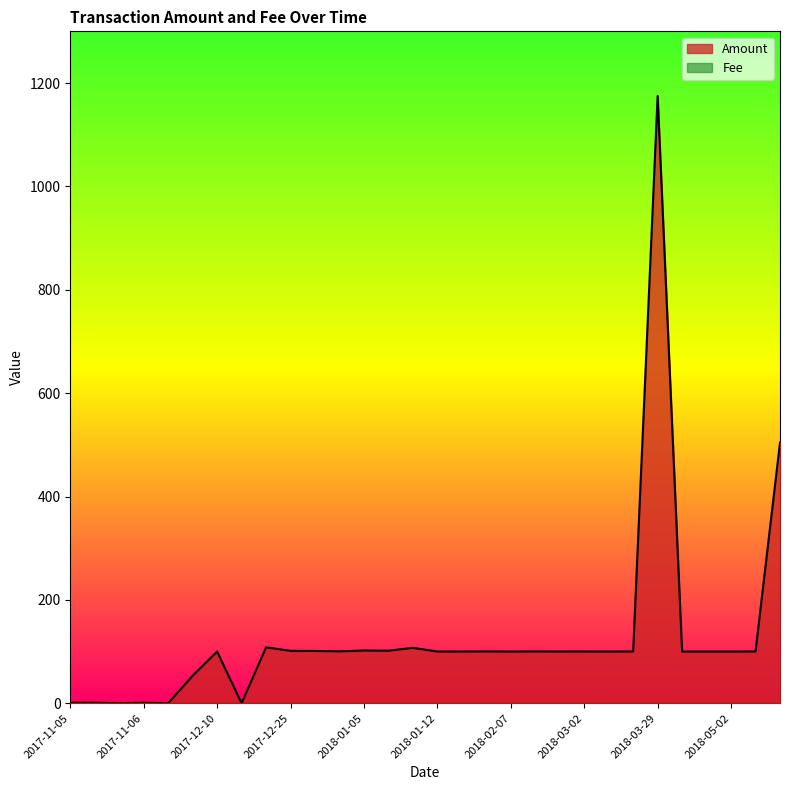

At which label is the value closest to 587?

2018-05-31